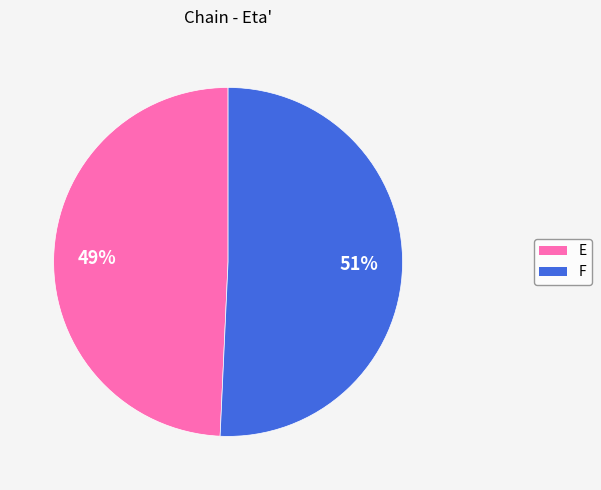

Does F represent more than half of the total?

Yes